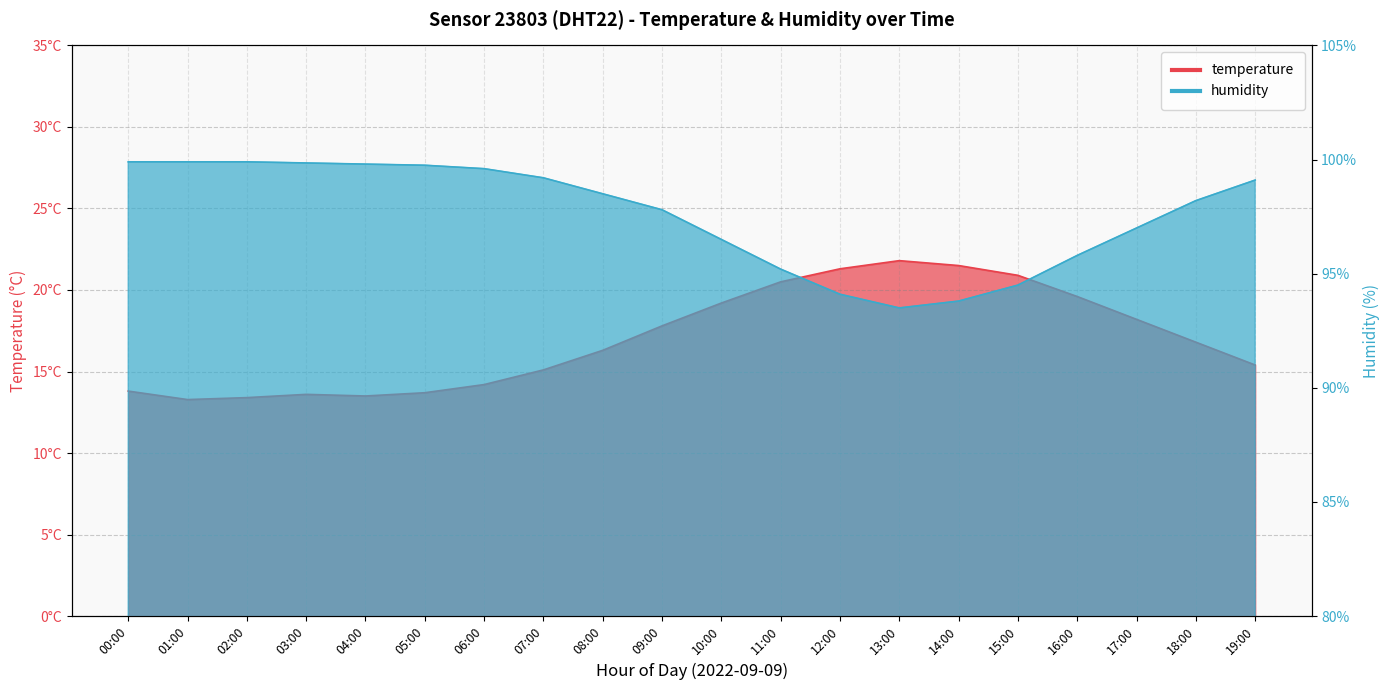

True or false: temperature and humidity intersect in this chart.

False